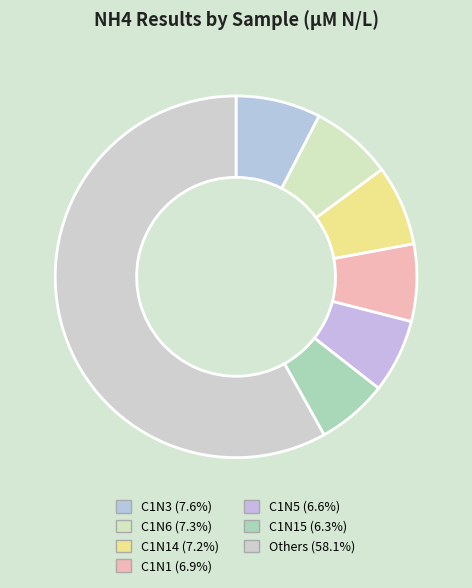

Is there a majority slice in this chart?

Yes